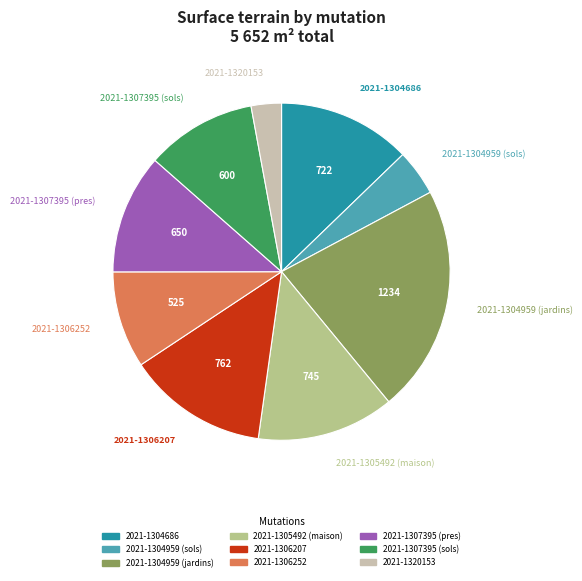

True or false: 2021-1307395 (pres) accounts for 12% of the total.

True